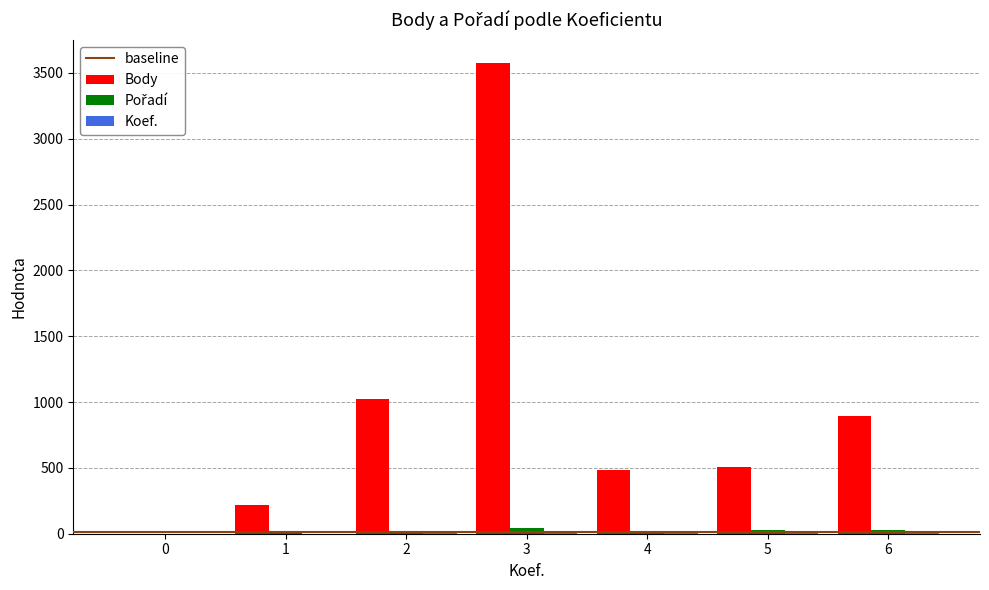

How many distinct data groups are displayed?

3